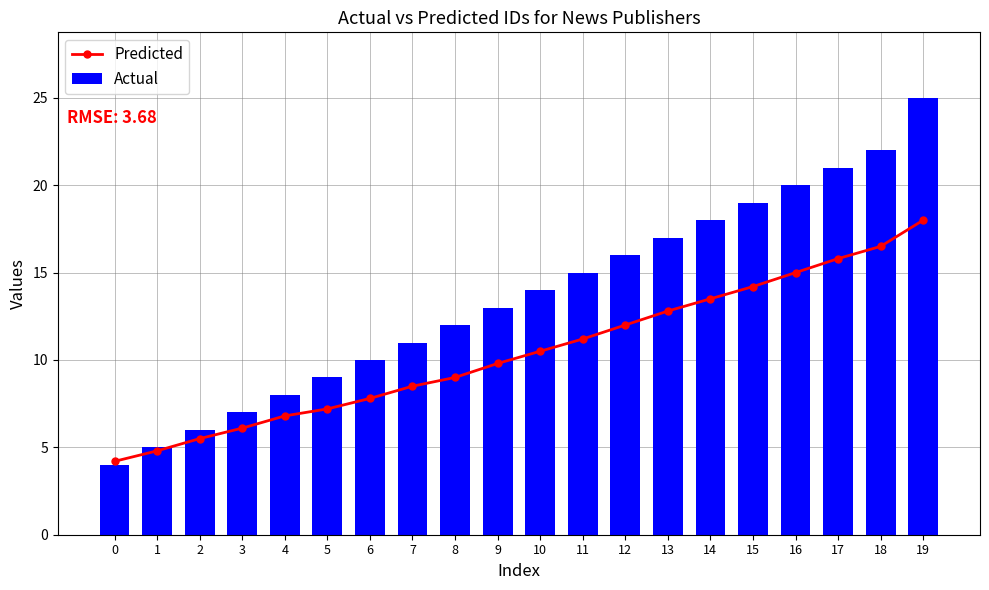

Is the value of Actual at 5 greater than the value of Predicted at 0?

Yes